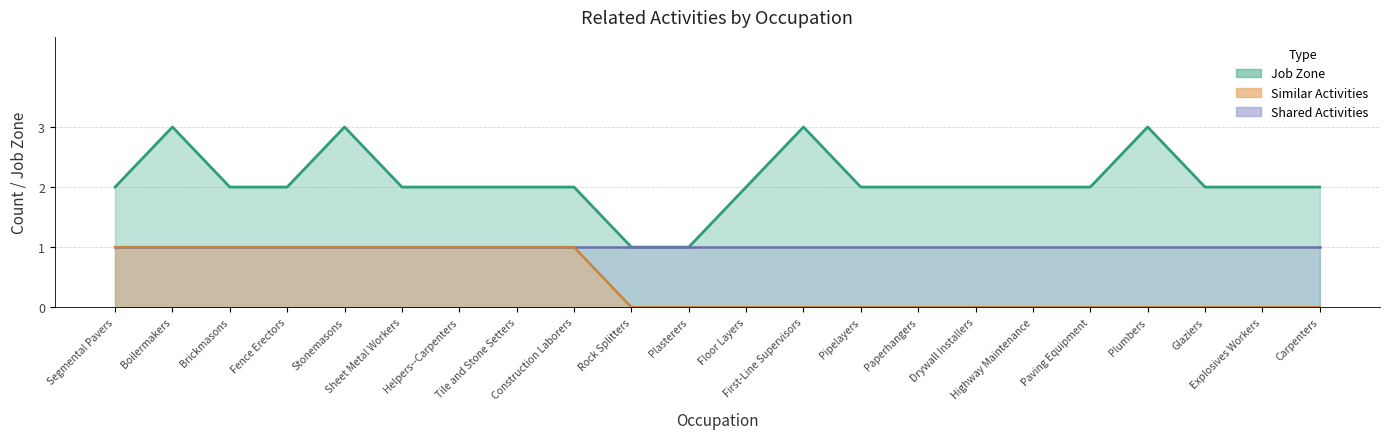

Reading right to left, transcribe all the data shown in this chart.

Job Zone (line): Carpenters=2	Explosives Workers=2	Glaziers=2	Plumbers=3	Paving Equipment=2	Highway Maintenance=2	Drywall Installers=2	Paperhangers=2	Pipelayers=2	First-Line Supervisors=3	Floor Layers=2	Plasterers=1	Rock Splitters=1	Construction Laborers=2	Tile and Stone Setters=2	Helpers--Carpenters=2	Sheet Metal Workers=2	Stonemasons=3	Fence Erectors=2	Brickmasons=2	Boilermakers=3	Segmental Pavers=2
Shared Activities (line): Carpenters=1	Explosives Workers=1	Glaziers=1	Plumbers=1	Paving Equipment=1	Highway Maintenance=1	Drywall Installers=1	Paperhangers=1	Pipelayers=1	First-Line Supervisors=1	Floor Layers=1	Plasterers=1	Rock Splitters=1	Construction Laborers=1	Tile and Stone Setters=1	Helpers--Carpenters=1	Sheet Metal Workers=1	Stonemasons=1	Fence Erectors=1	Brickmasons=1	Boilermakers=1	Segmental Pavers=1
Similar Activities (line): Carpenters=0	Explosives Workers=0	Glaziers=0	Plumbers=0	Paving Equipment=0	Highway Maintenance=0	Drywall Installers=0	Paperhangers=0	Pipelayers=0	First-Line Supervisors=0	Floor Layers=0	Plasterers=0	Rock Splitters=0	Construction Laborers=1	Tile and Stone Setters=1	Helpers--Carpenters=1	Sheet Metal Workers=1	Stonemasons=1	Fence Erectors=1	Brickmasons=1	Boilermakers=1	Segmental Pavers=1